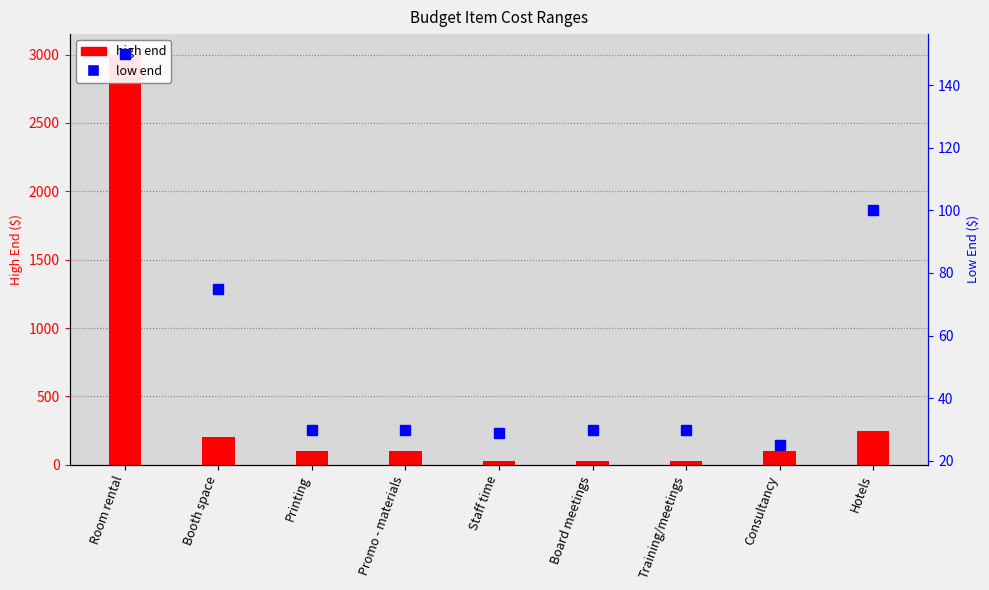

How many data points in low end are above 30?

3